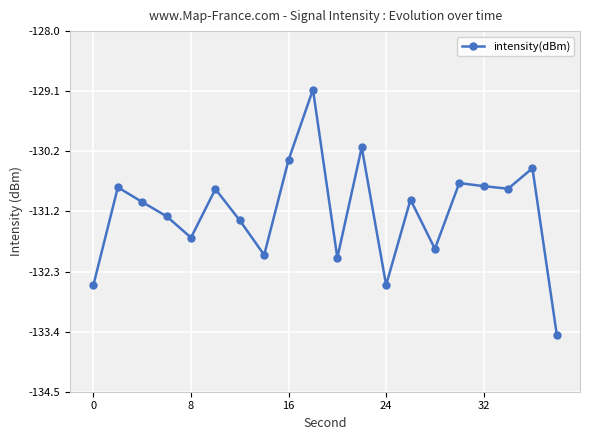

What is the minimum value shown in the chart?

-133.5